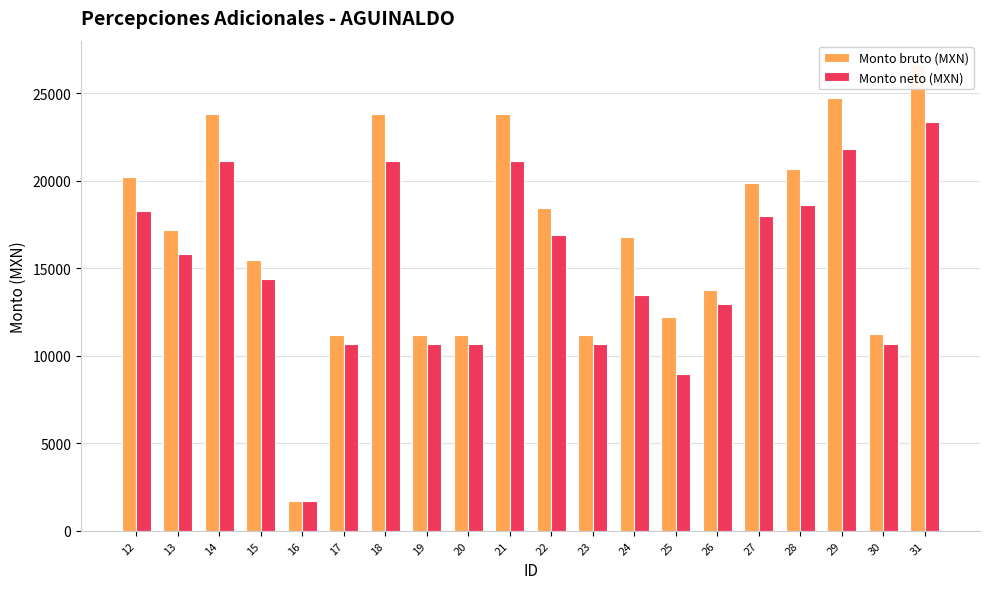

Reading right to left, transcribe all the data shown in this chart.

Monto bruto (MXN): 26674.7	11245.7	24727.0	20662.3	19849.4	13752.3	12244.3	16762.7	11201.9	18457.2	23839.2	11201.9	11201.9	23839.2	11201.9	1676.5	15477.5	23839.2	17171.1	20196.5
Monto neto (MXN): 23349.9	10698.4	21818.3	18621.8	17982.5	12932.2	8943.8	13462.2	10659.3	16876.3	21120.1	10659.3	10659.3	21120.1	10659.3	1676.5	14416.0	21120.1	15820.7	18255.5